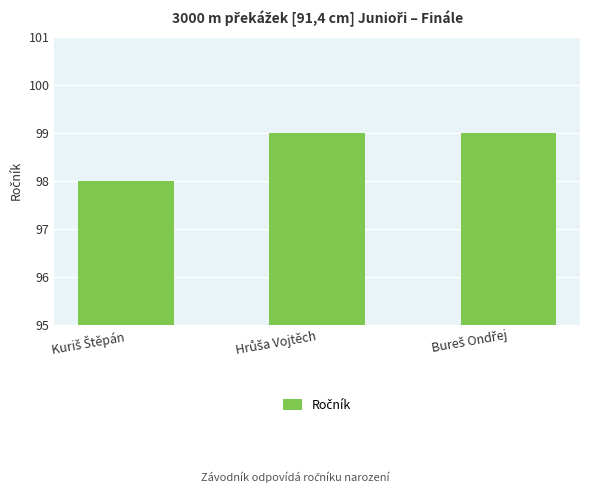

How many values are between 98 and 99?

3